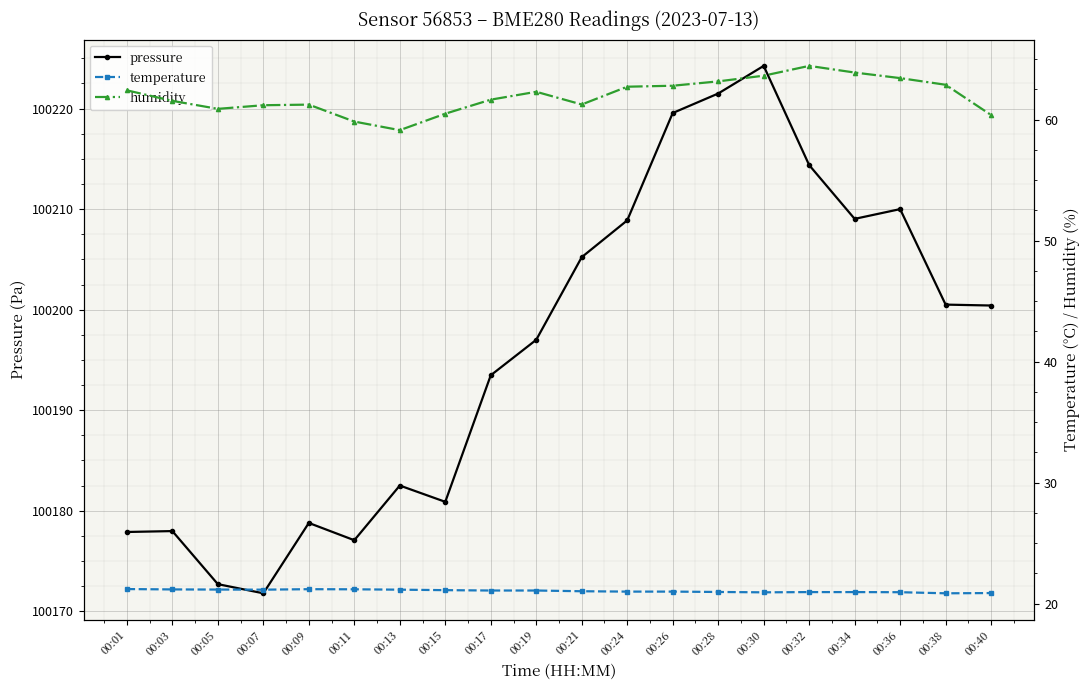

In pressure, how many points are higher than both neighbors (excluding endpoints)?

5